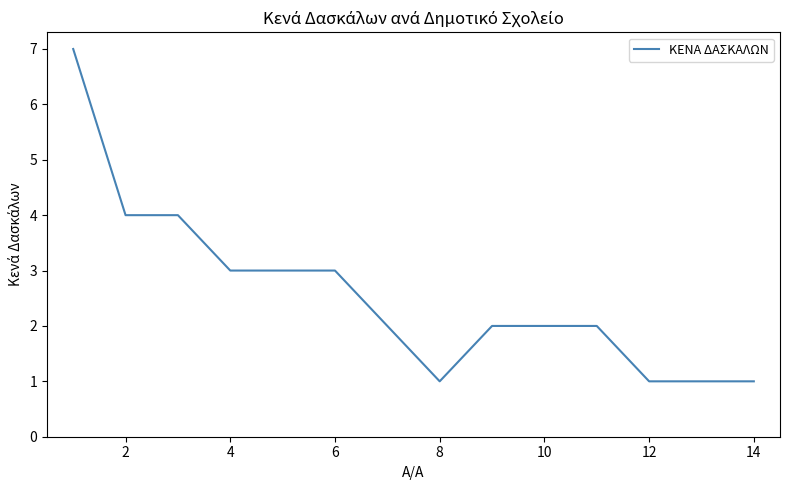

What is the maximum value shown in the chart?

7